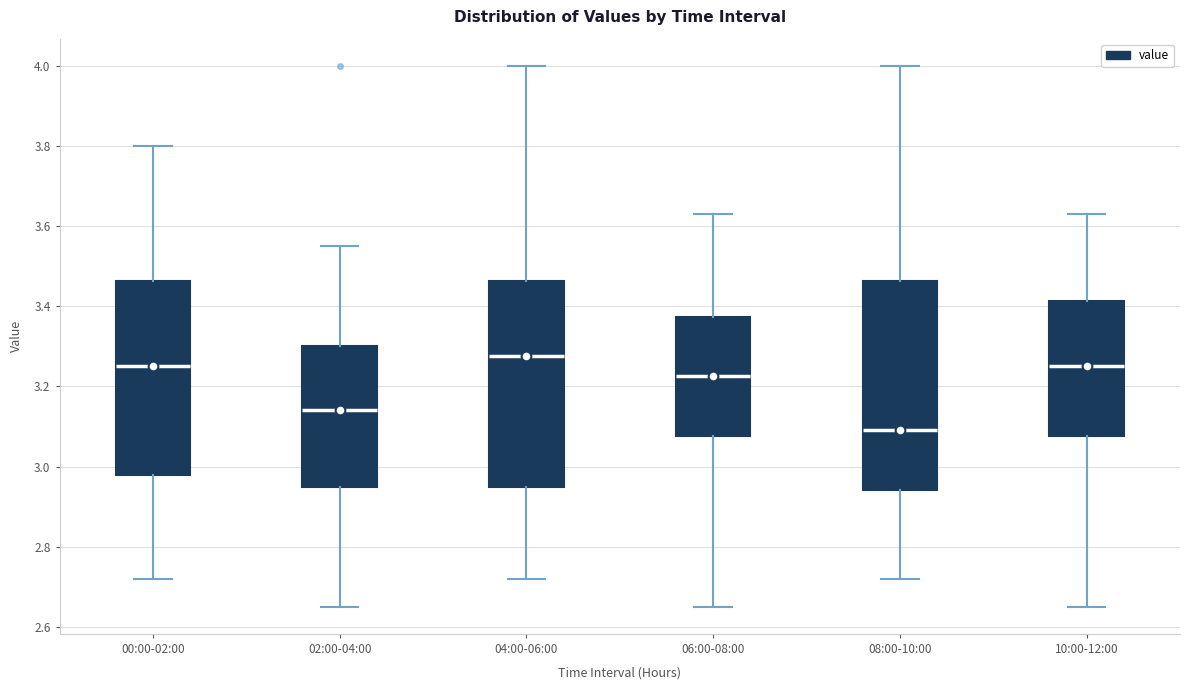

Where does the lower whisker of the box for 00:00-02:00 end on the y-axis? The values are not printed on the chart, so give them approximately, as read against the axis.

2.72